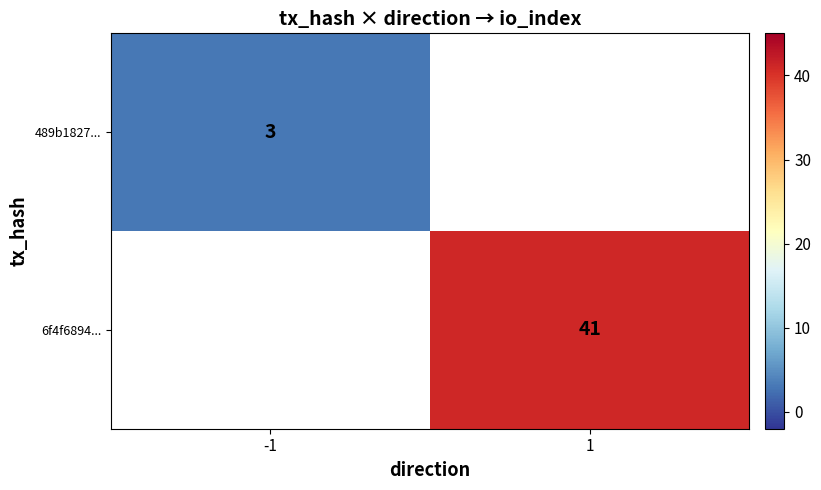

How many series are shown in this chart?

2